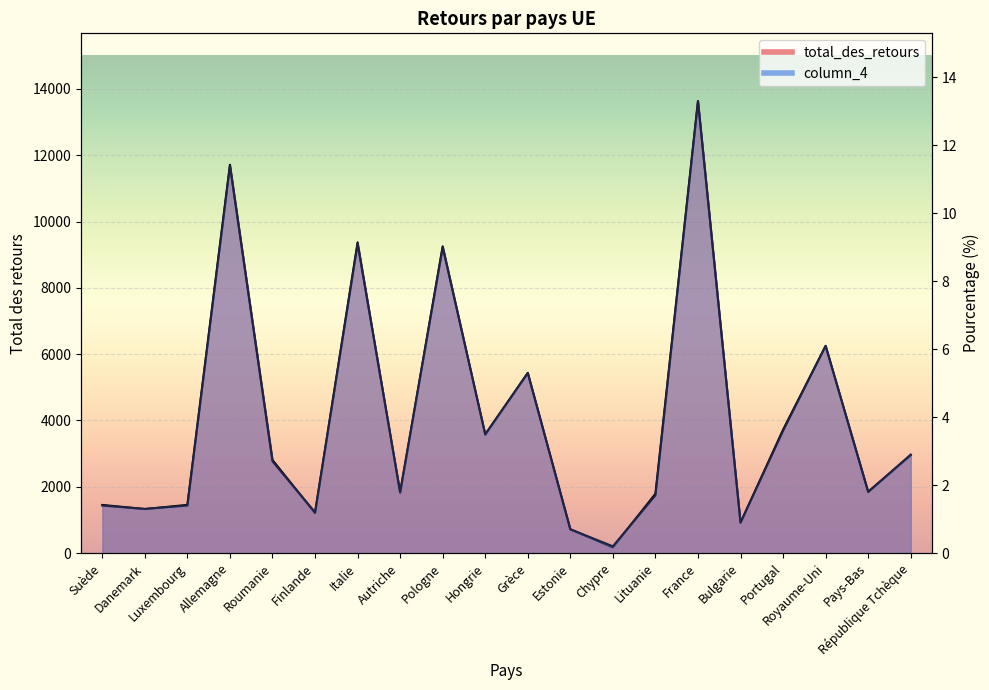

List the labels in order of column_4 value, largest first.

France, Allemagne, Italie, Pologne, Royaume-Uni, Grèce, Portugal, Hongrie, République Tchèque, Roumanie, Autriche, Pays-Bas, Lituanie, Suède, Luxembourg, Danemark, Finlande, Bulgarie, Estonie, Chypre